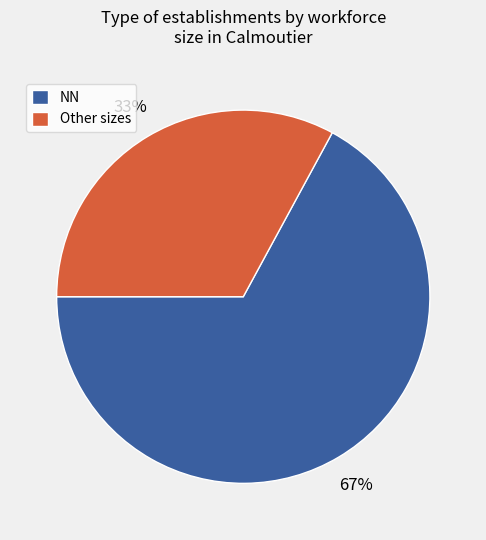

The NN slice represents 80% of the pie. True or false?

False